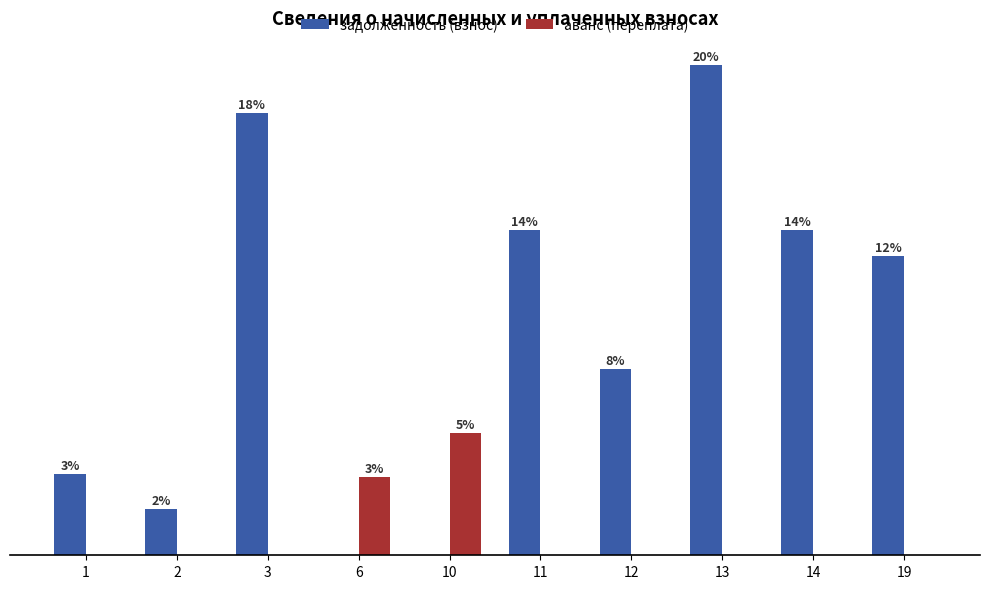

At which label does задолженность (взнос) reach its peak?

13